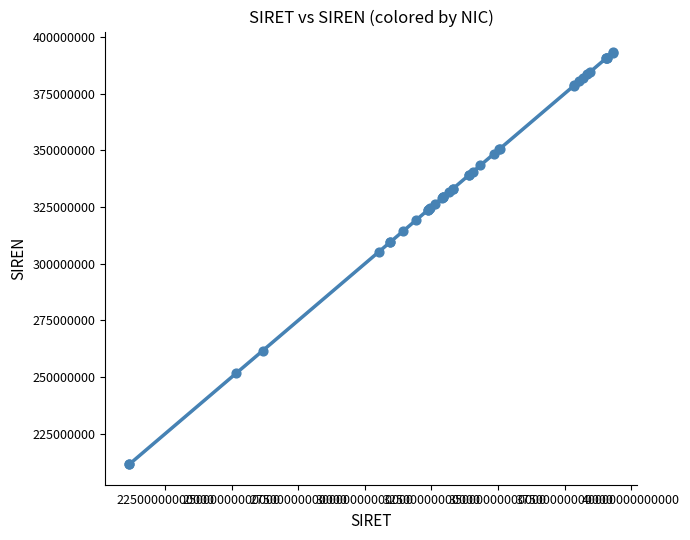

What Y value in the scatter plot is closest to 302454922?

305353427